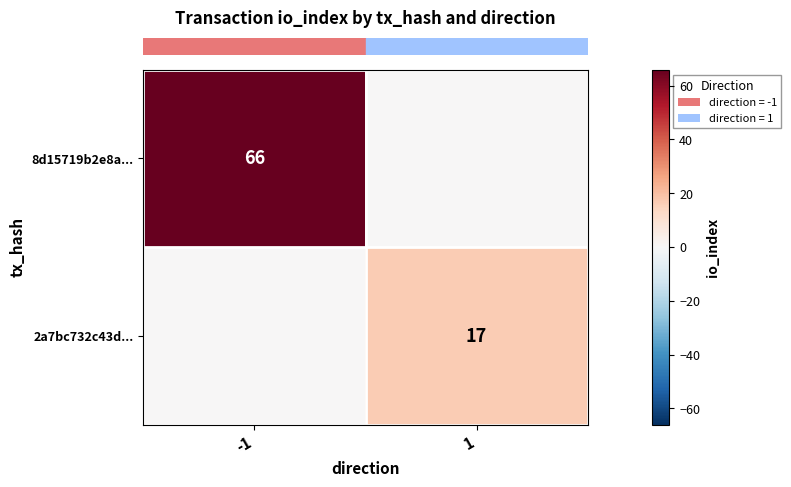

At which category is the sum across all series the highest?

-1